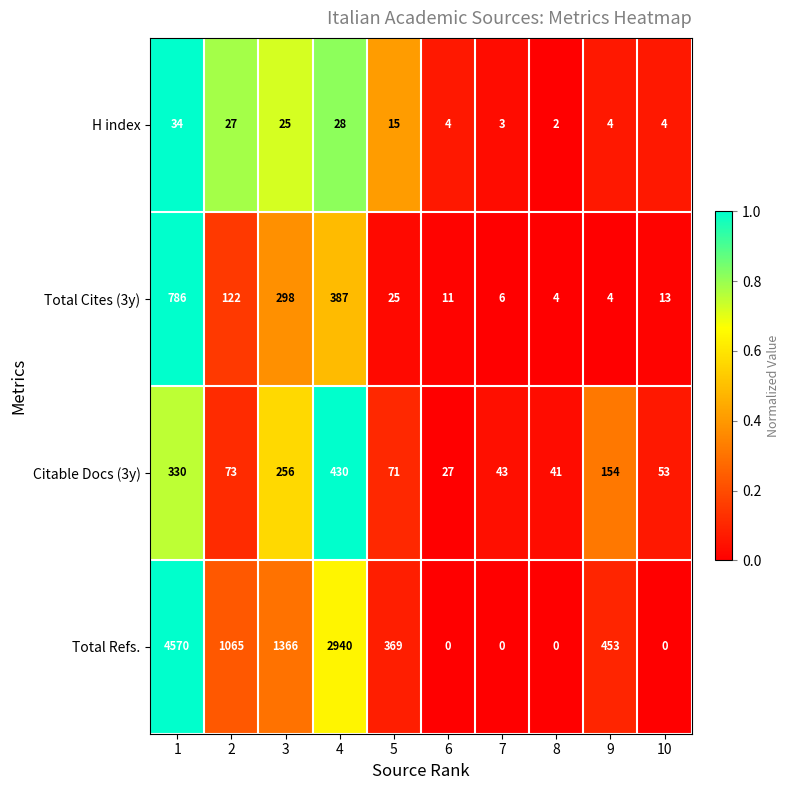

Where is H index nearest to the value 18?

5